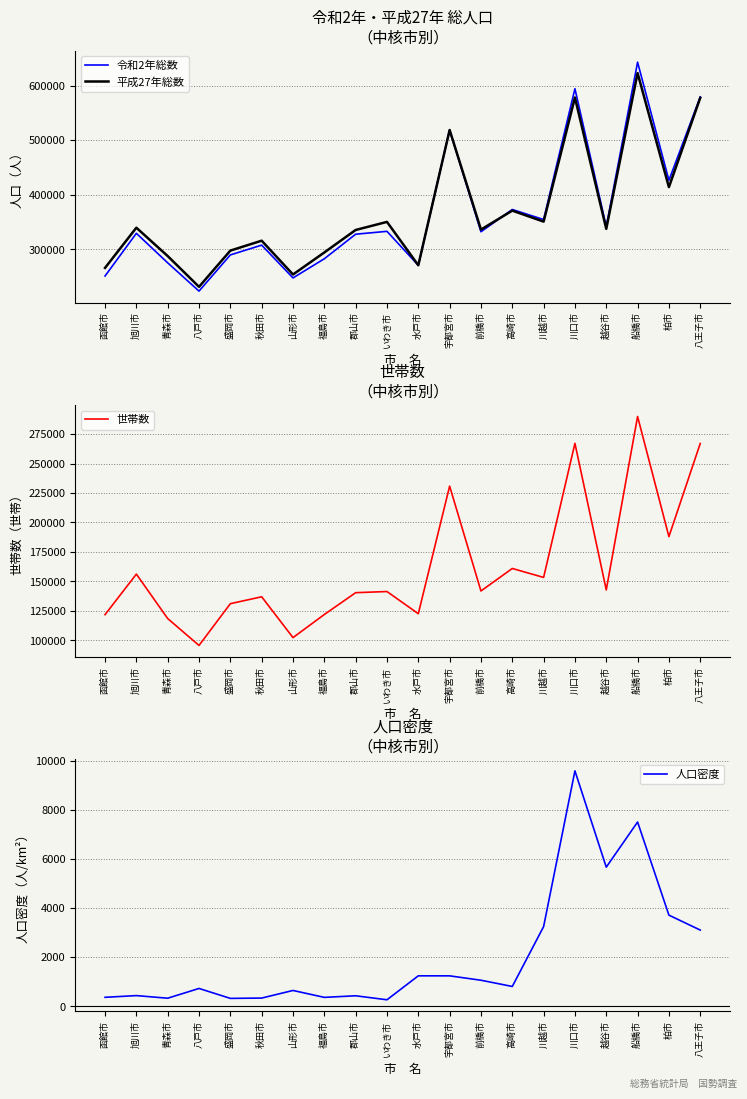

The 令和2年総数 series shows 354571.0 at 川越市. True or false?

True